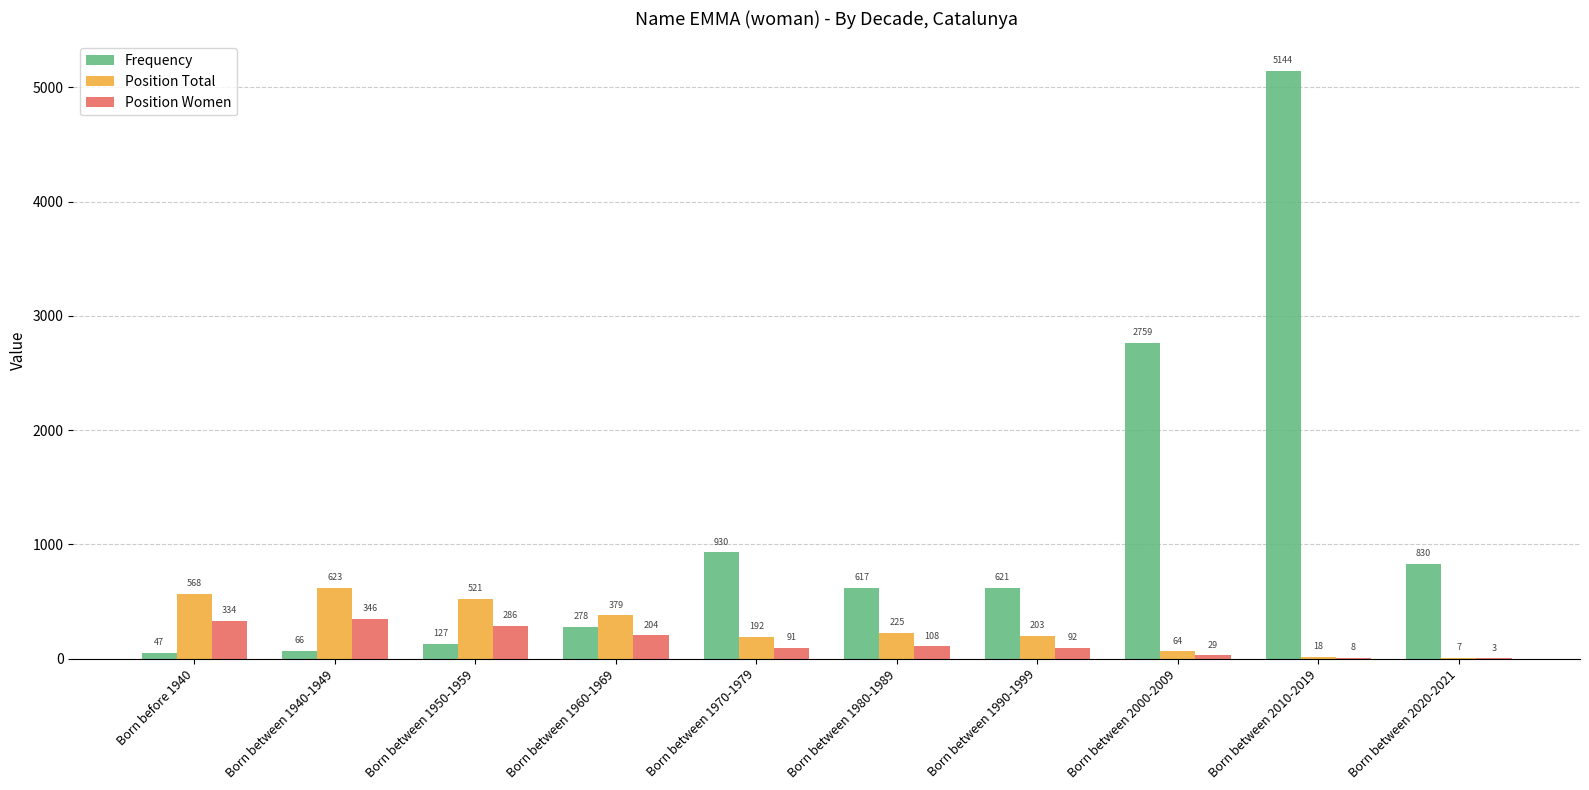

Is it true that Frequency equals 1547 at Born between 2000-2009?

False